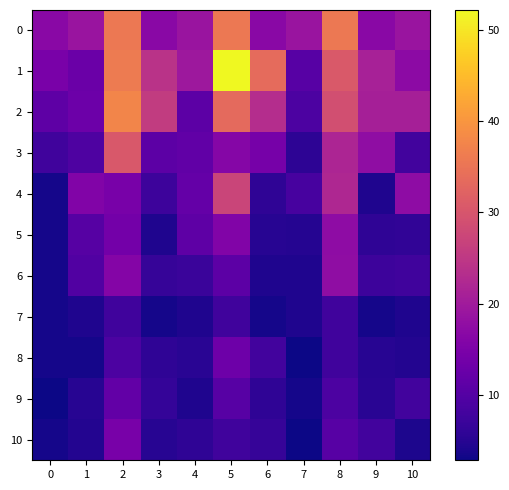

Which series changed the most between 5 and 9?

1